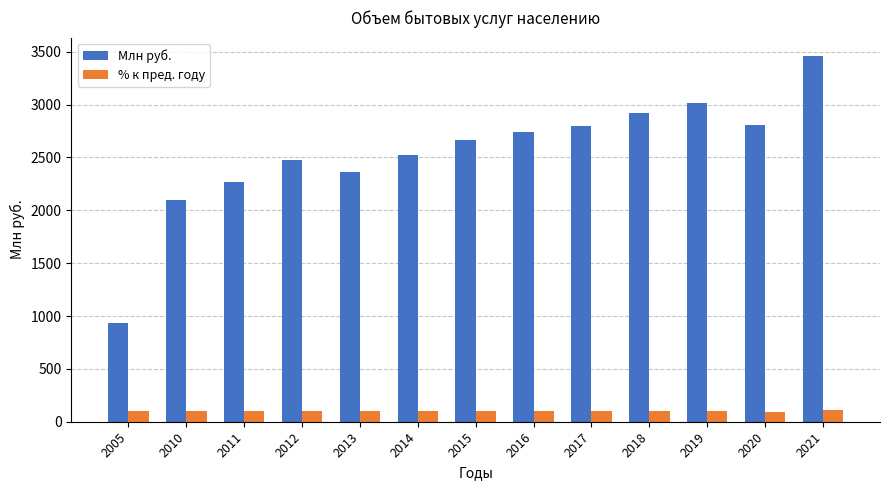

What is the approximate value of Млн руб. at 2019?

3016.5